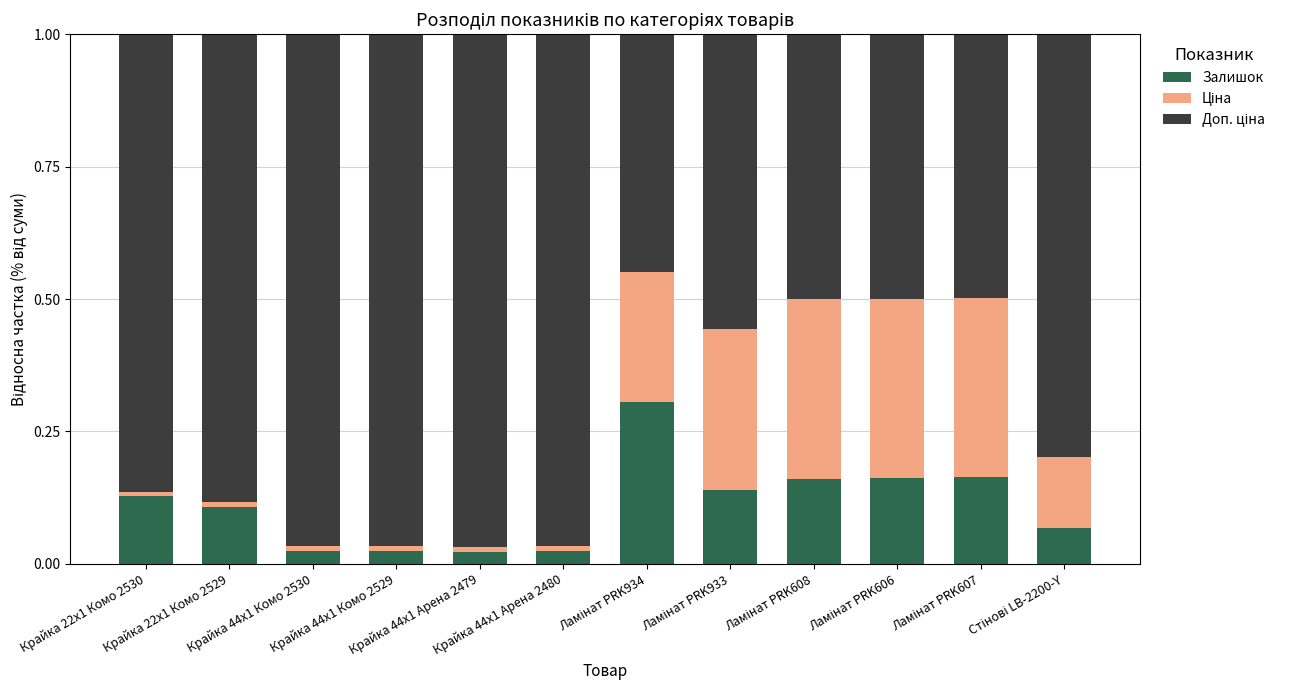

What is the sum of all Залишок values?

1.3